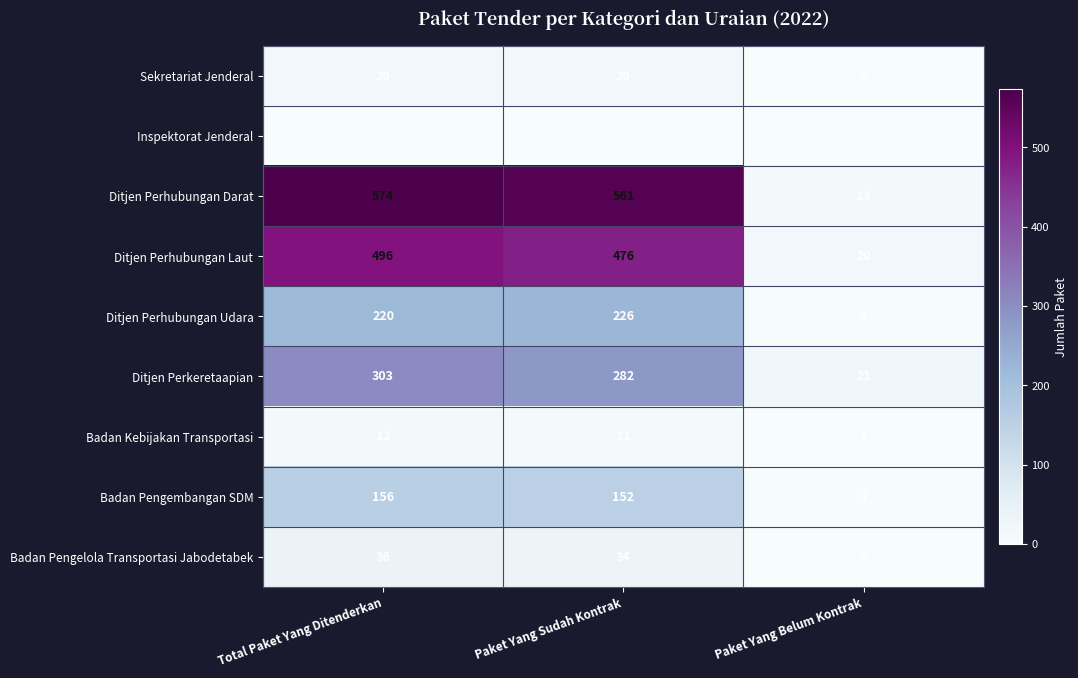

At how many categories does at least one series exceed 445?

2